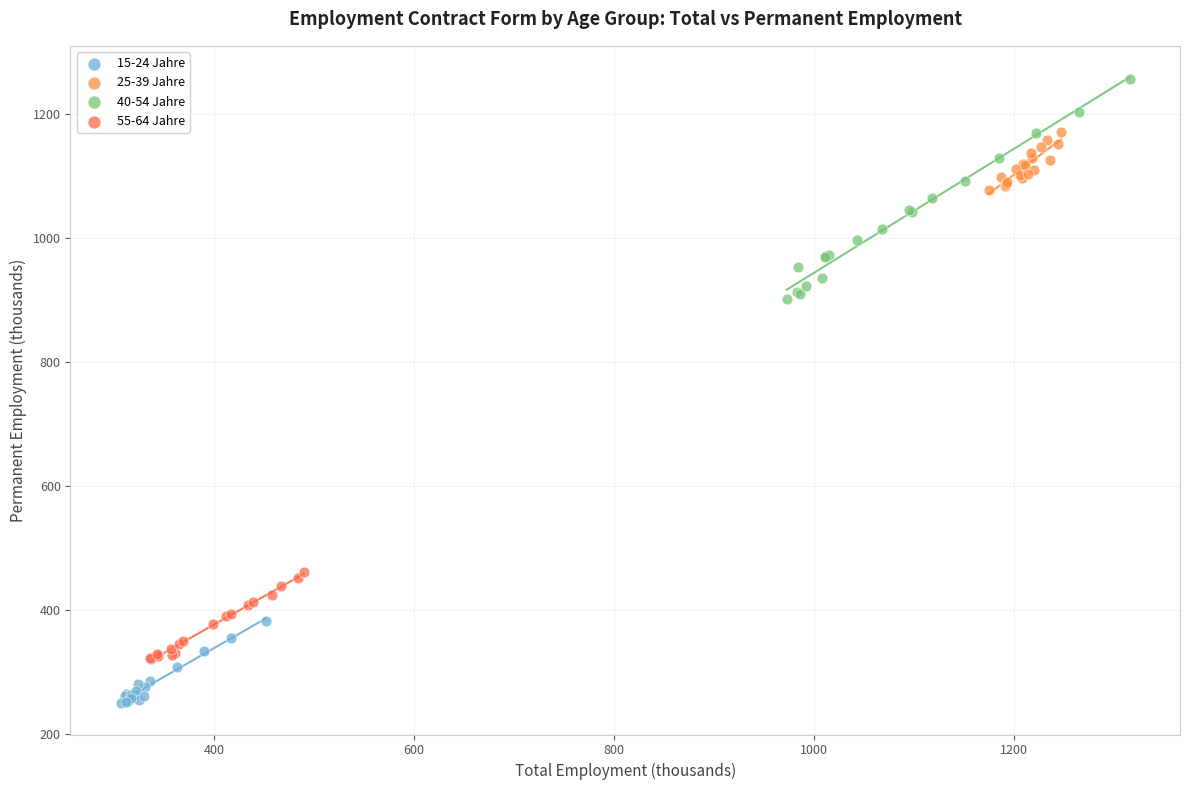

Which series reaches the maximum Y coordinate?

40-54 Jahre